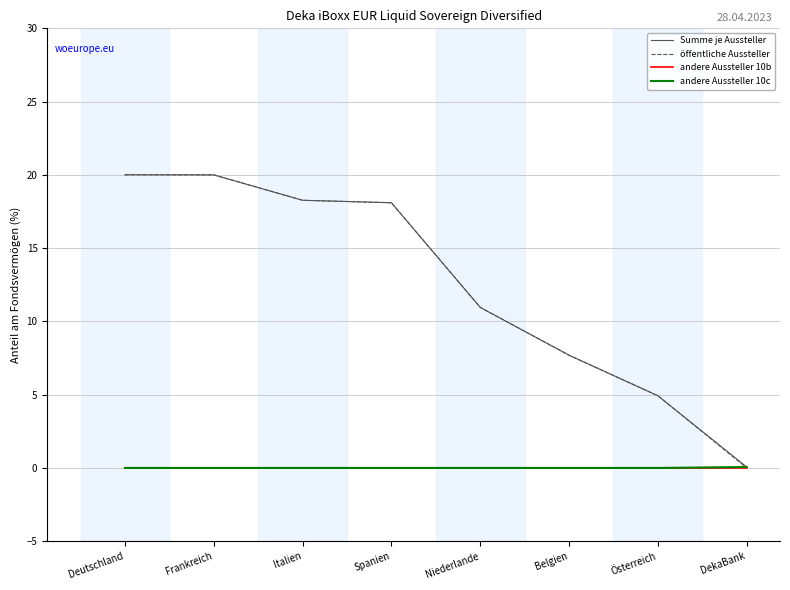

Is the value of öffentliche Aussteller at Deutschland greater than the value of andere Aussteller 10b at Belgien?

Yes